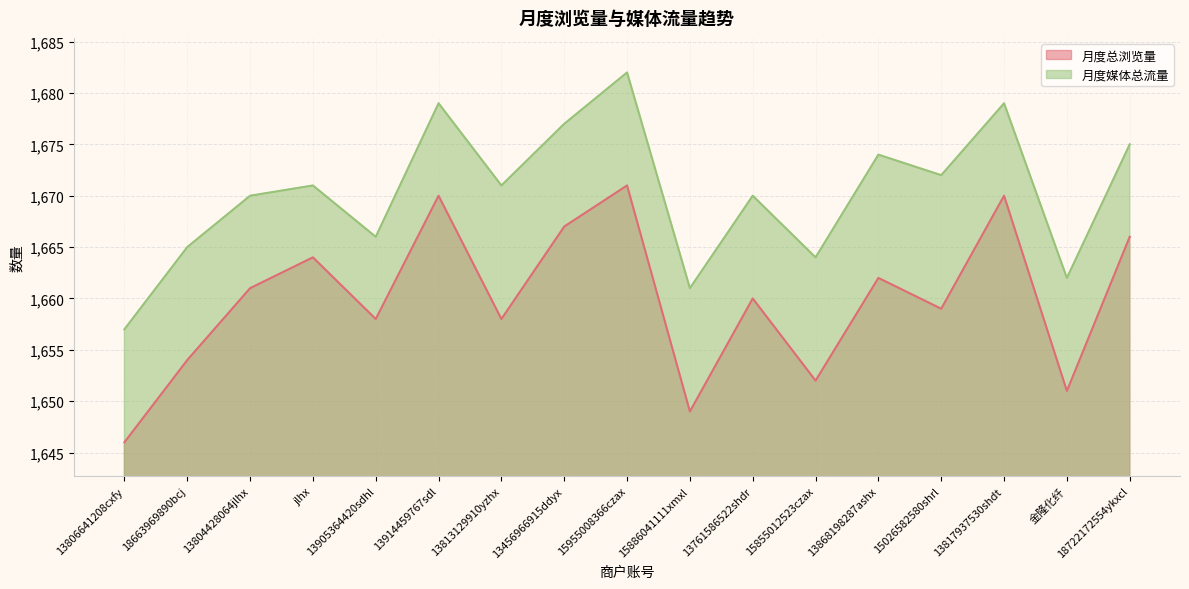

Rank the categories by 月度媒体总流量 value from highest to lowest.

15955008366czax, 13914459767sdl, 13817937530shdt, 13456966915ddyx, 18722172554ykxcl, 13868198287ashx, 15026582580shrl, jlhx, 13813129910yzhx, 13804428064jlhx, 13761586522shdr, 13905364420sdhl, 18663969890bcj, 15855012523czax, 金隆化纤, 15886041111xmxl, 13806641208cxfy